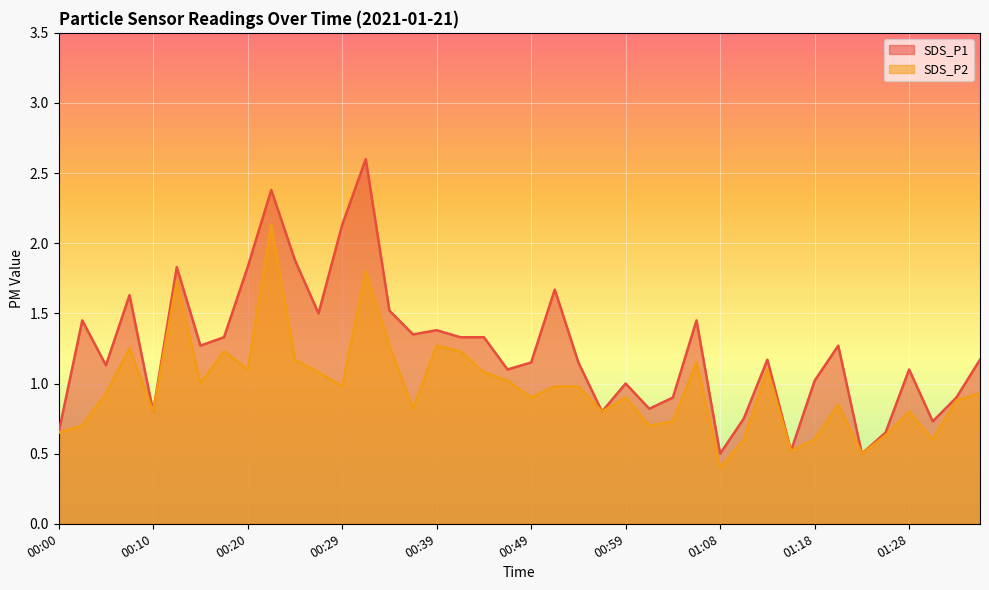

What are all the series names shown in the legend?

SDS_P1, SDS_P2